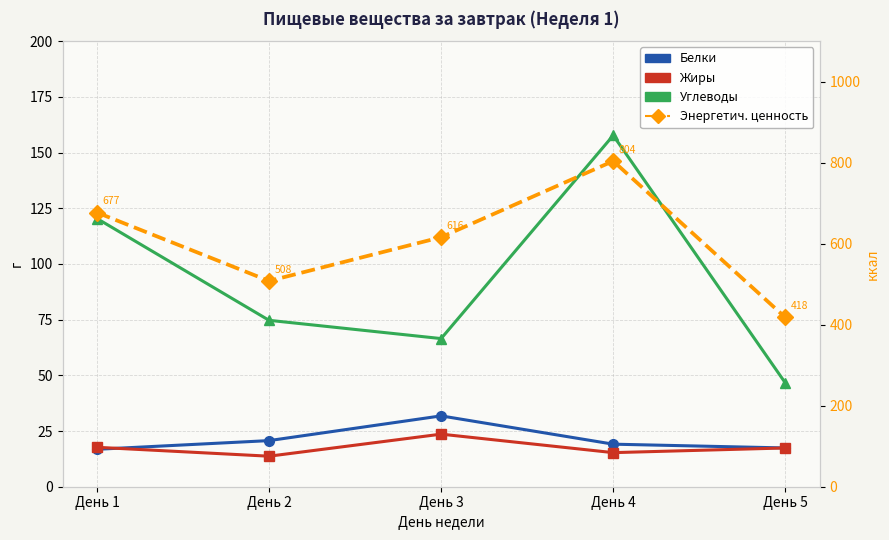

At which category is the sum across all series the highest?

День 4